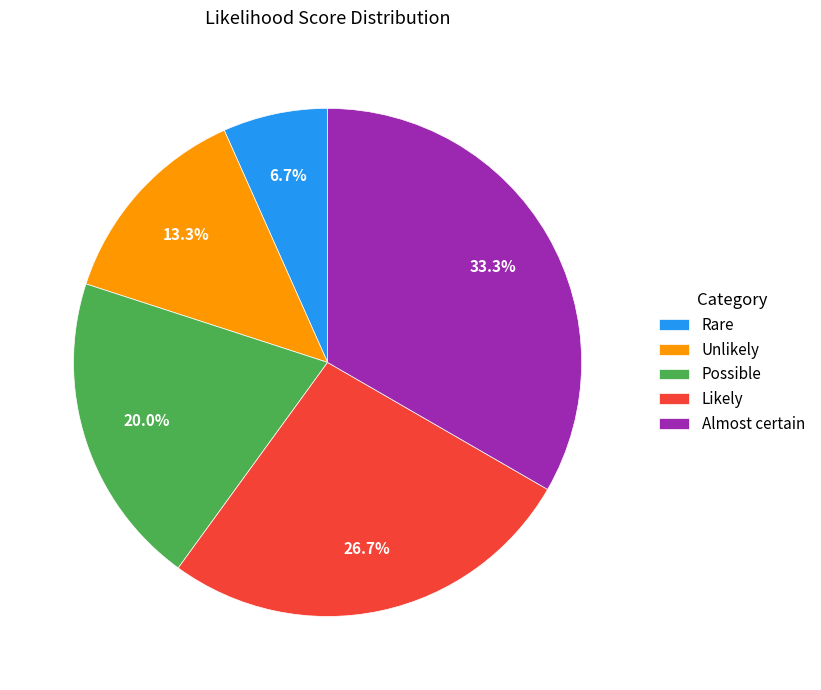

To the nearest percent, what is the difference between the Almost certain and Unlikely slice percentages?

20%